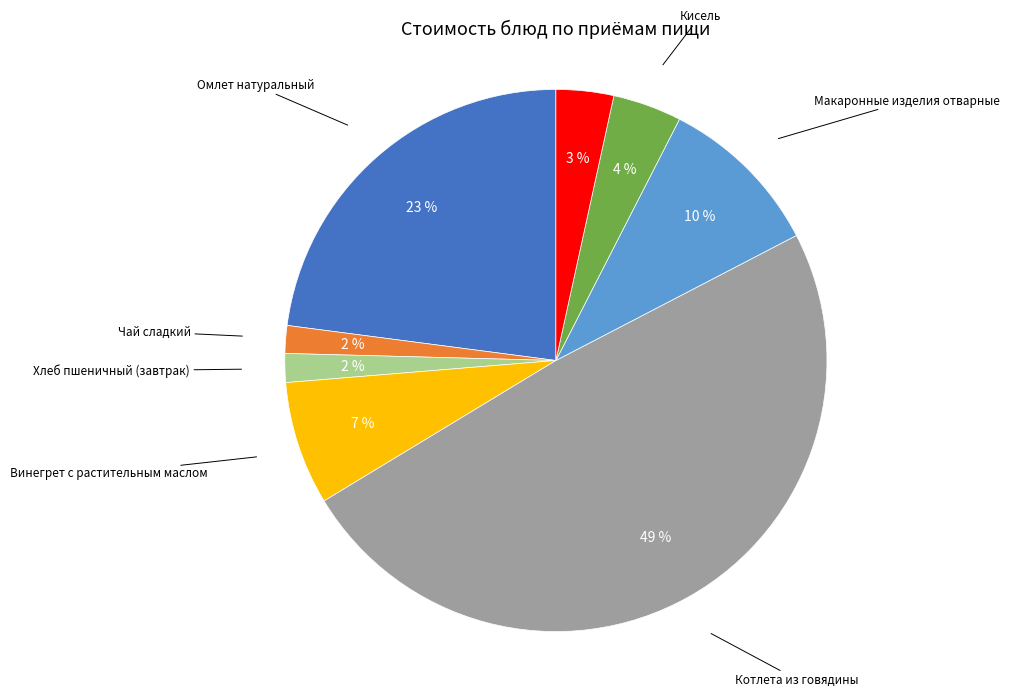

Is there a majority slice in this chart?

No